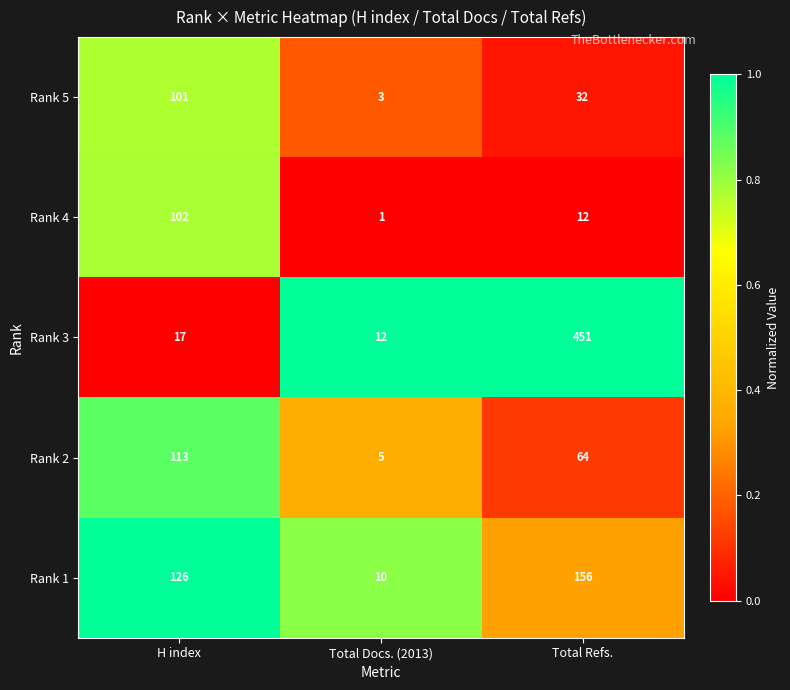

Rank the series at Total Docs. (2013) from highest to lowest value.

Rank 3, Rank 1, Rank 2, Rank 5, Rank 4